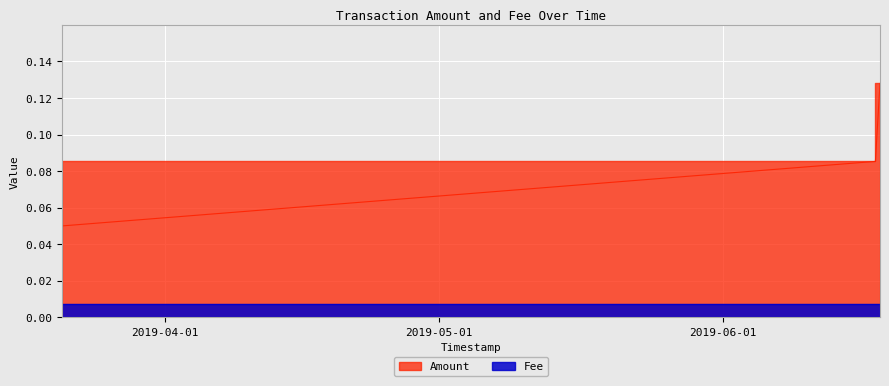

What is the average value?

0.1